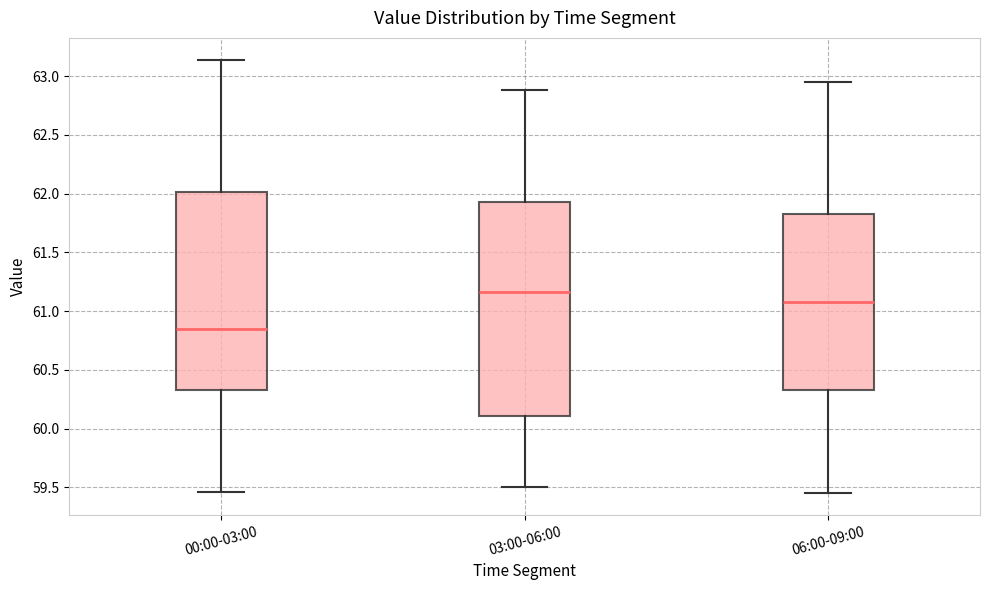

Comparing the boxes themselves (not the whiskers), which one is the tallest?

03:00-06:00